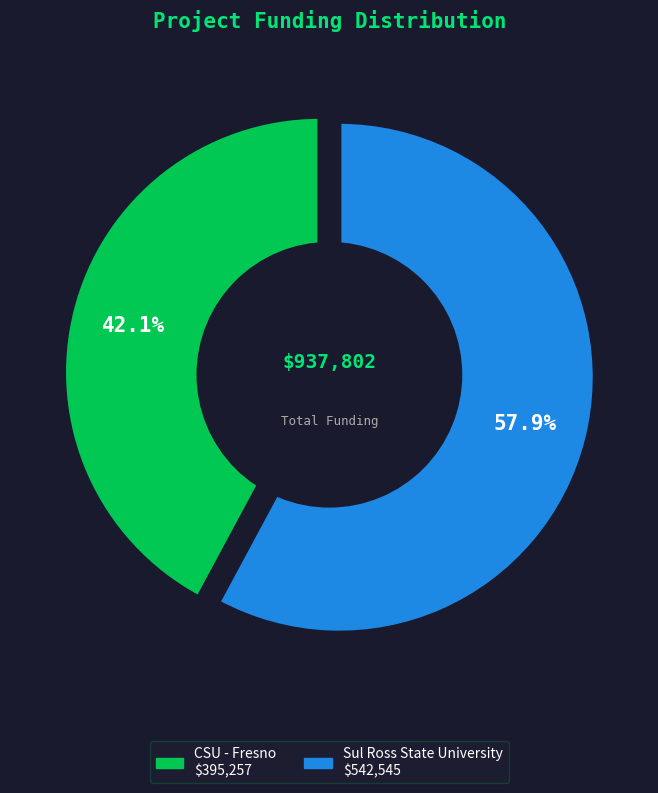

Approximately how many times larger is the value at CSU - Fresno compared to Sul Ross State University?

0.7